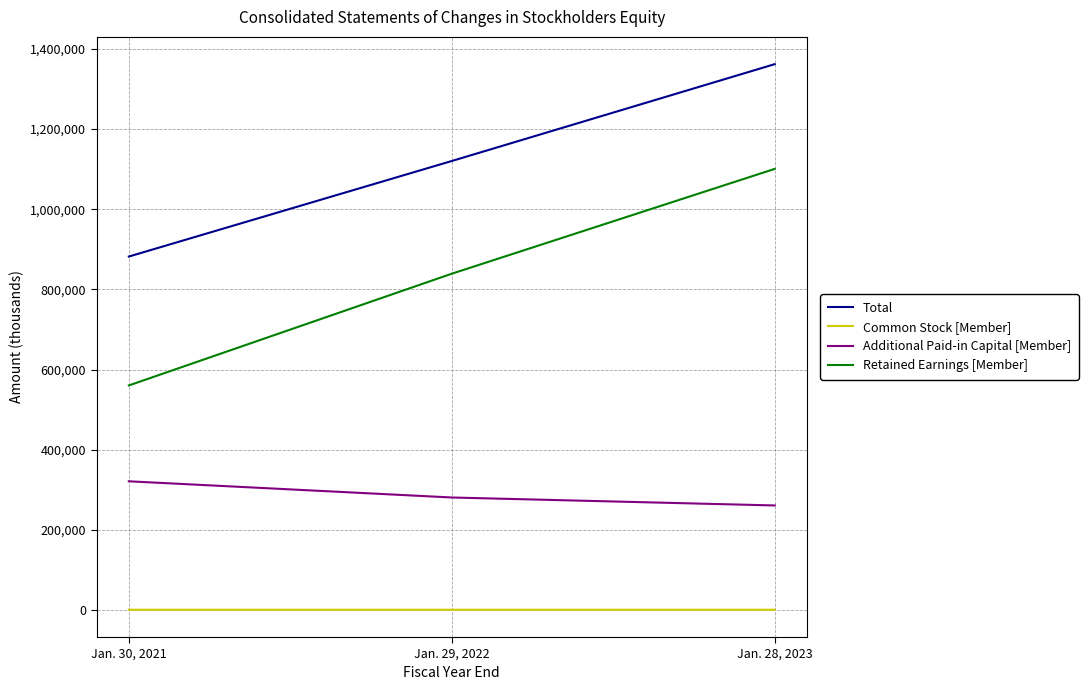

The value of Retained Earnings [Member] at Jan. 29, 2022 is 839062. True or false?

True